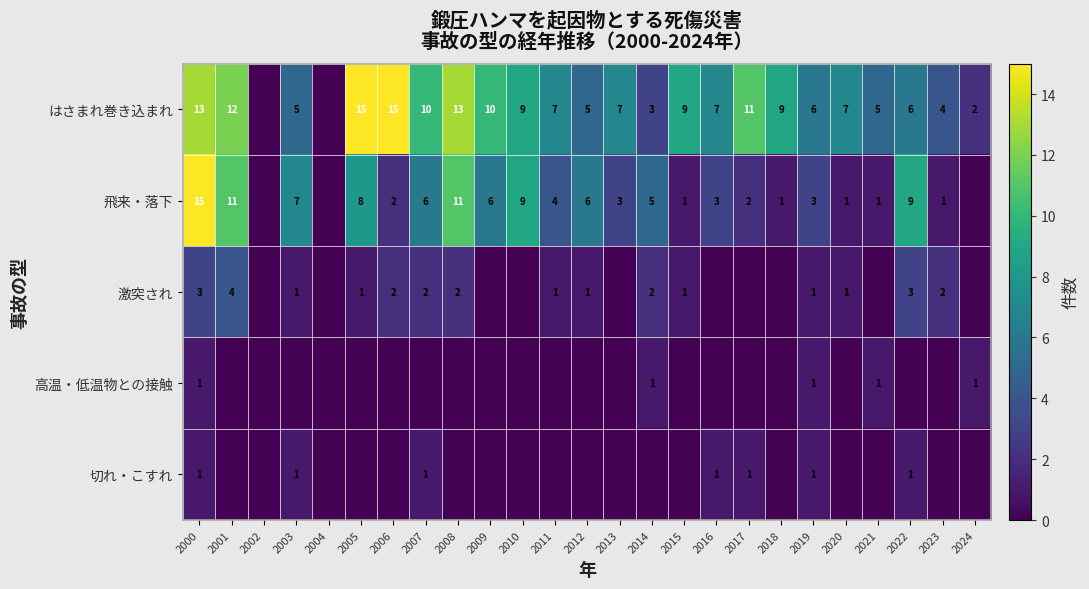

The value of 切れ・こすれ at 2022 is 1. True or false?

True